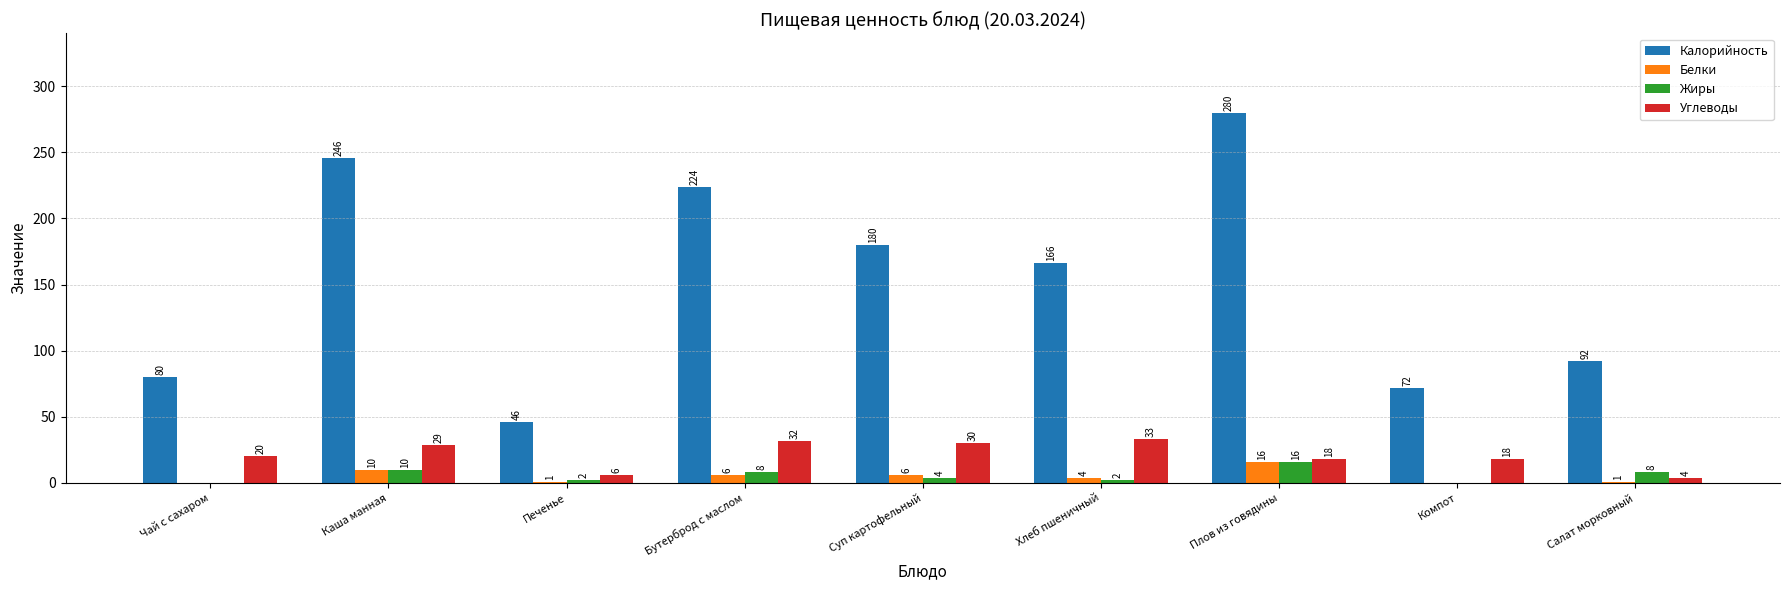

What is the difference between the Калорийность values at Каша манная and Плов из говядины?

34